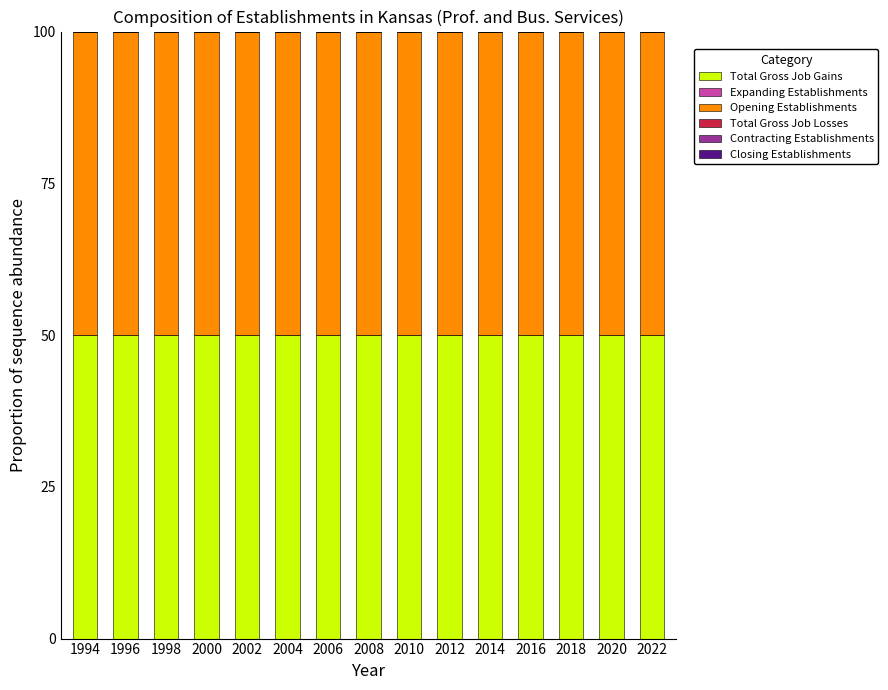

Which category has the lowest value in the Total Gross Job Losses series?

1994